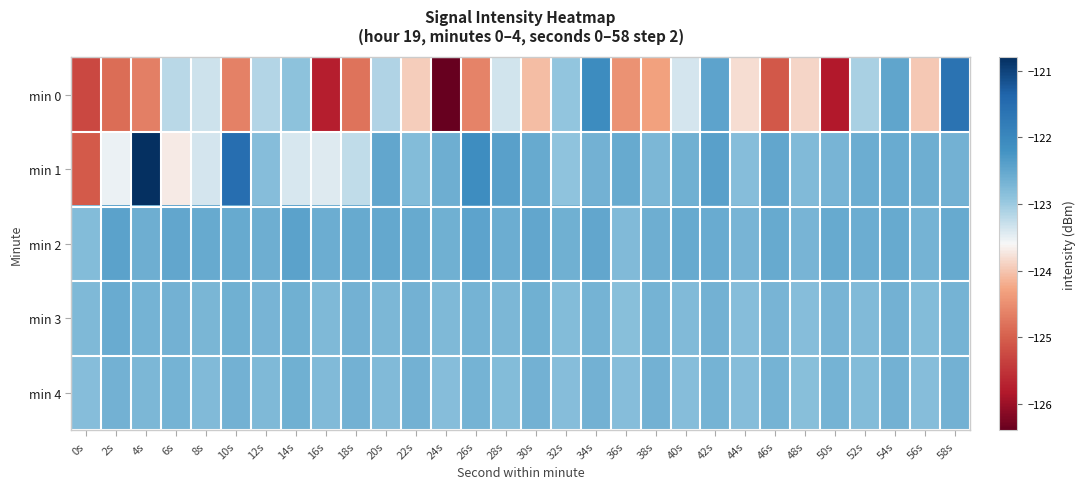

Which category has the lowest value across all series?

24s